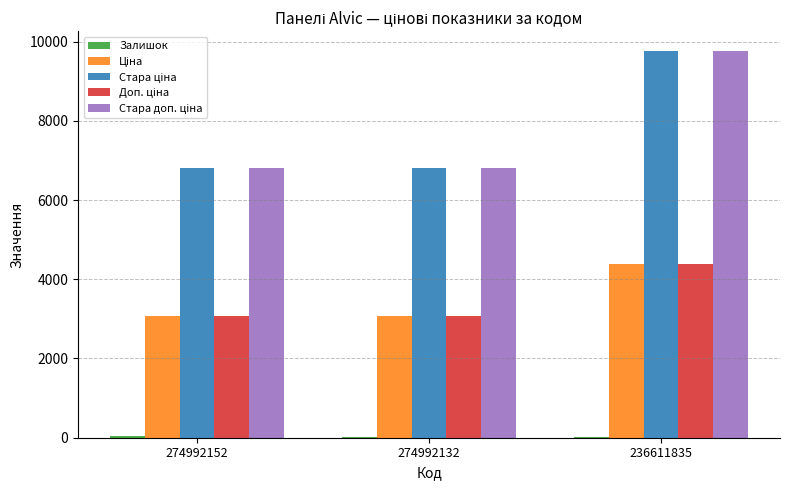

At which category is the sum across all series the highest?

236611835